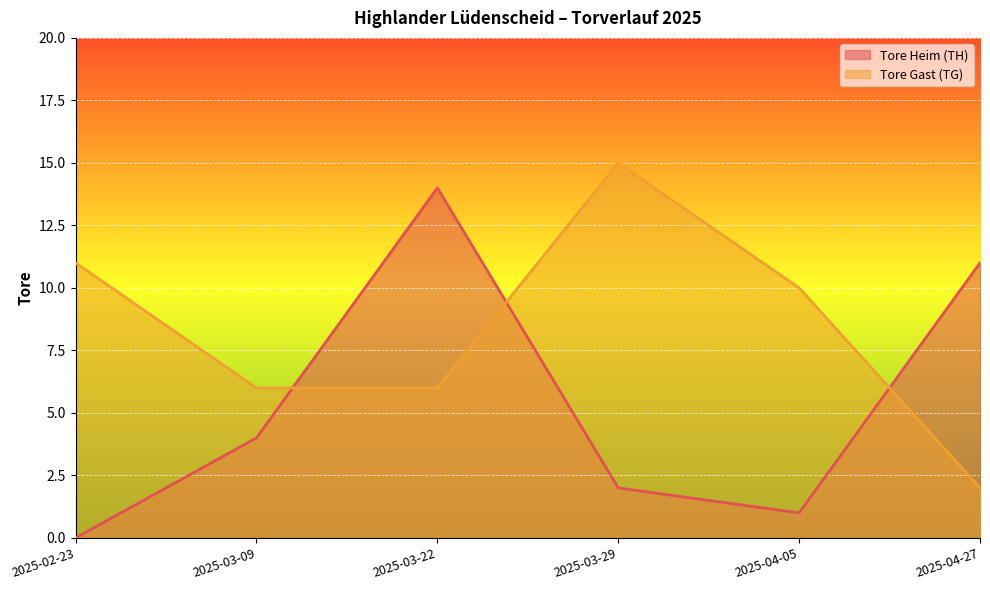

Which category has the lowest value across all series?

2025-02-23